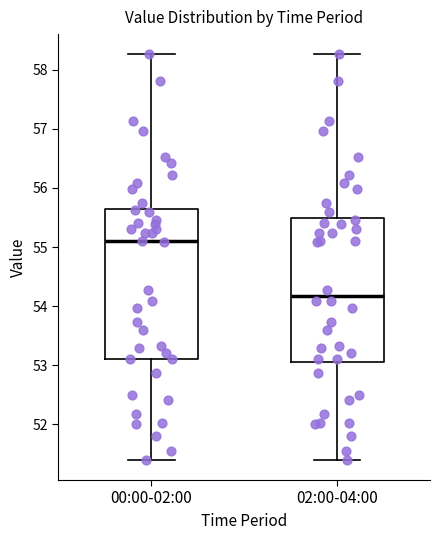

Reading left to right, read every box against the y-axis: the position of its median line, the range the box covers, and the ends of its whiskers. The values are not printed on the chart, so give them approximately, as read against the axis.

00:00-02:00: median 55.1, box 53.1 to 55.7, whiskers 51.4 to 58.3
02:00-04:00: median 54.2, box 53.0 to 55.5, whiskers 51.4 to 58.3